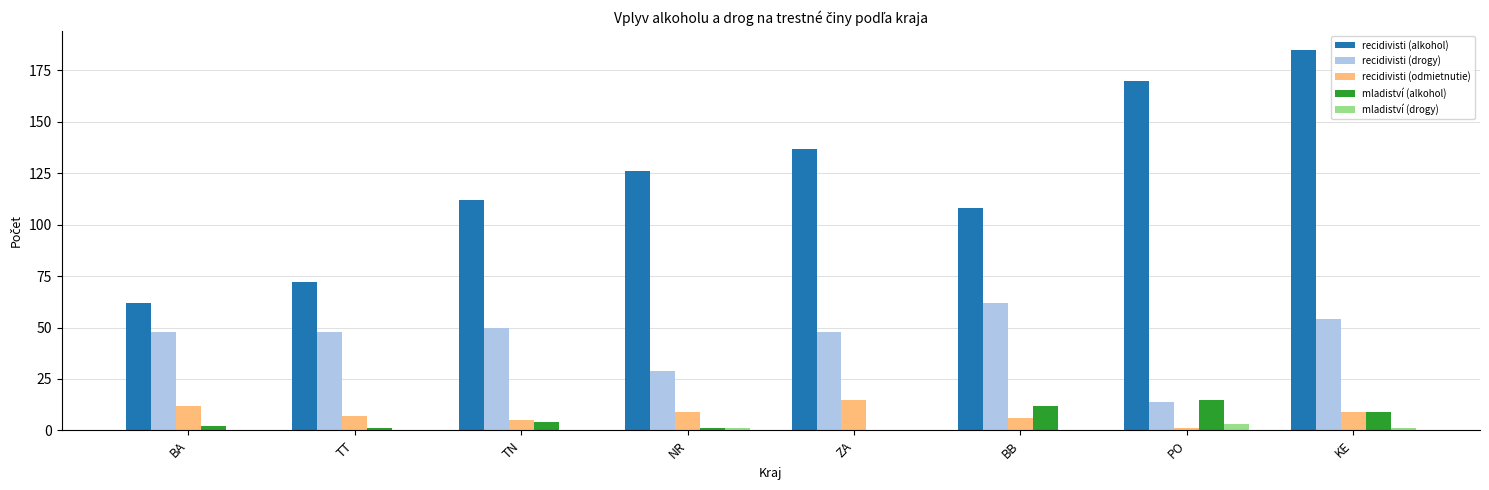

What is the sum of the recidivisti (alkohol) values at TN and BB?

220